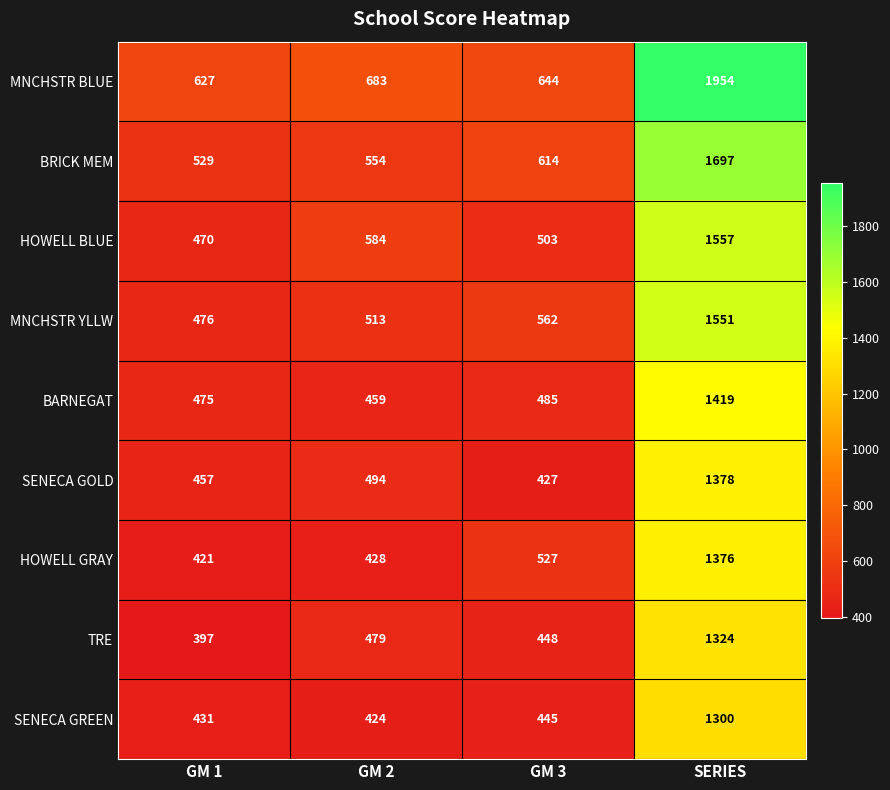

True or false: BARNEGAT has a value of 459 at GM 2.

True